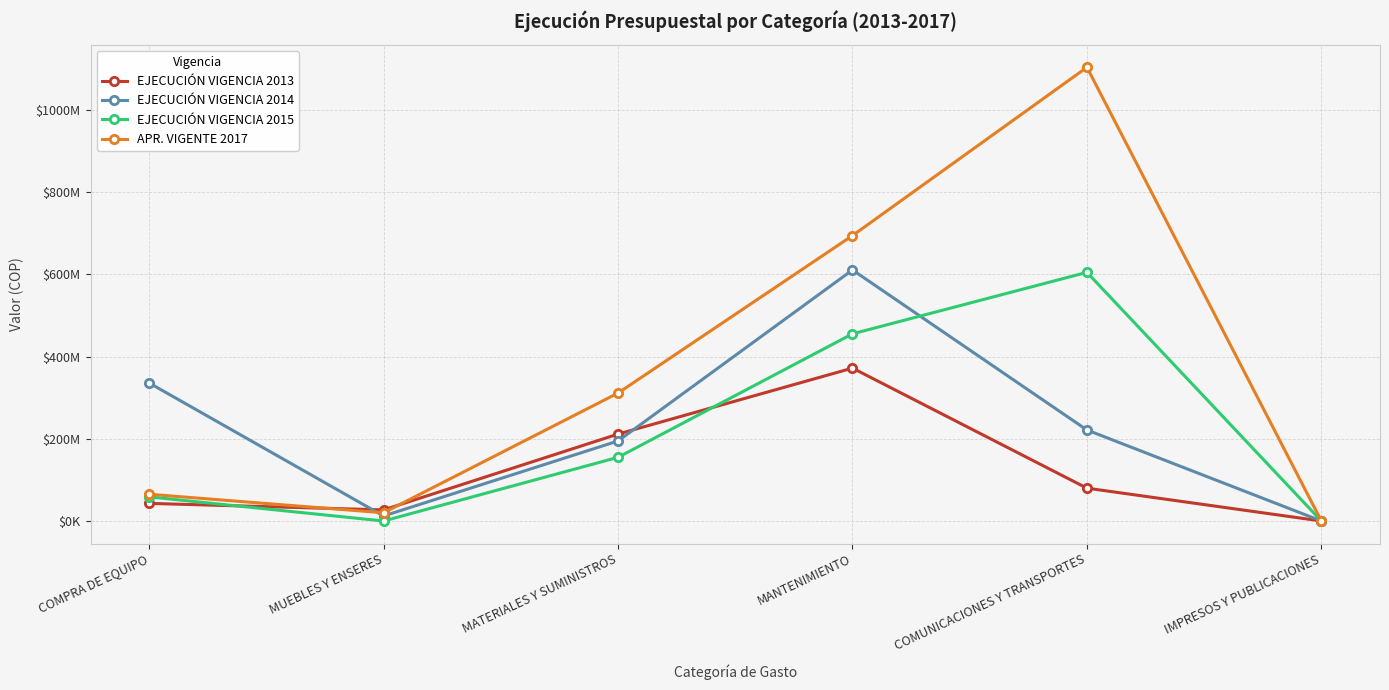

What is the label of the 5th point from the right?

MUEBLES Y ENSERES